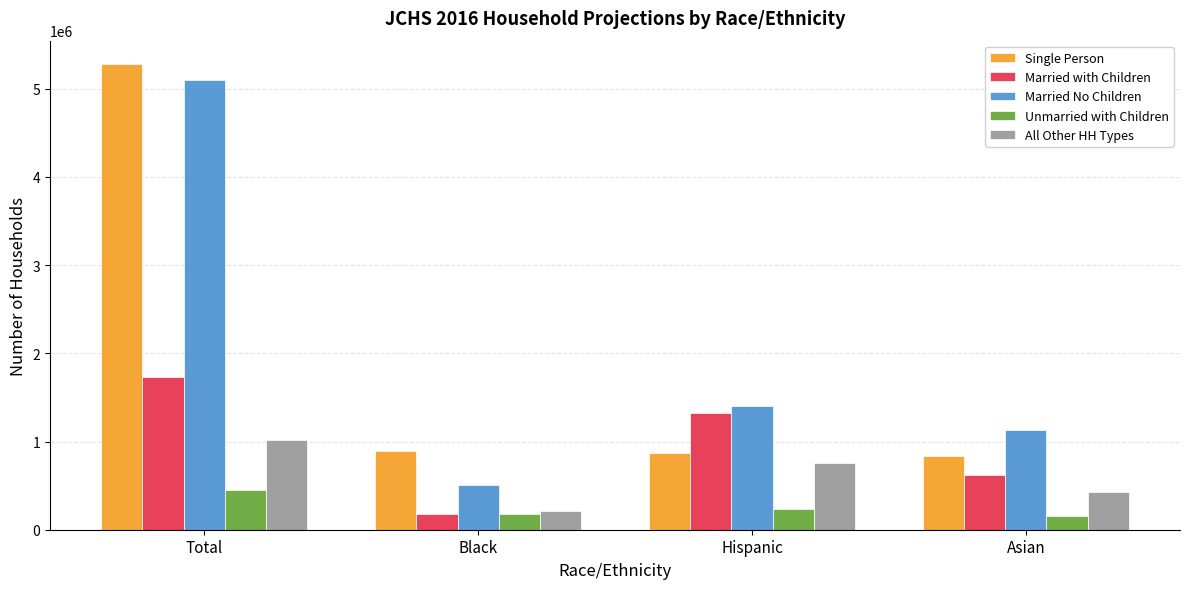

What is the maximum value shown in the chart?

5281435.2